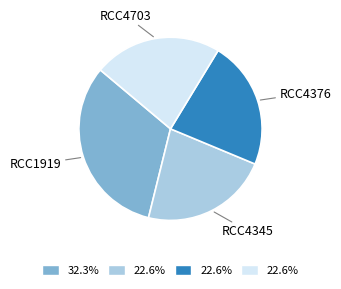

Does RCC4376 account for over 50% of the chart?

No